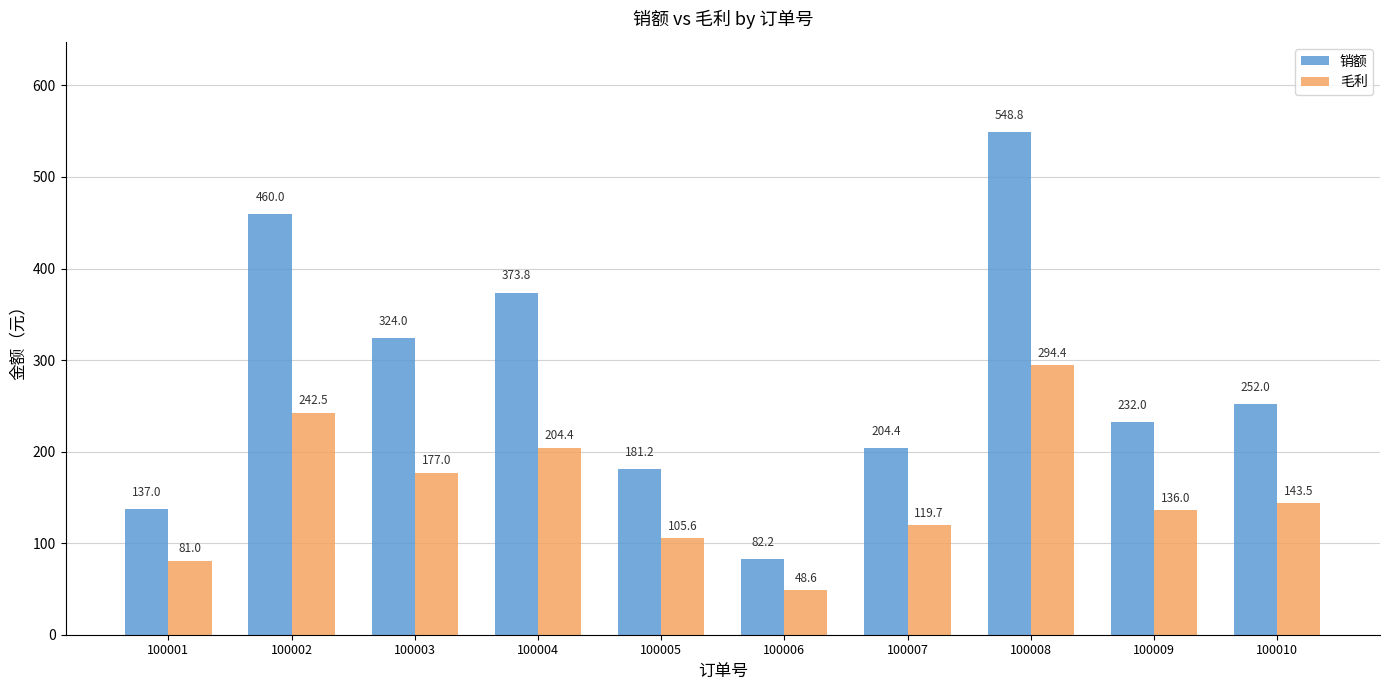

What are all the series names shown in the legend?

销额, 毛利